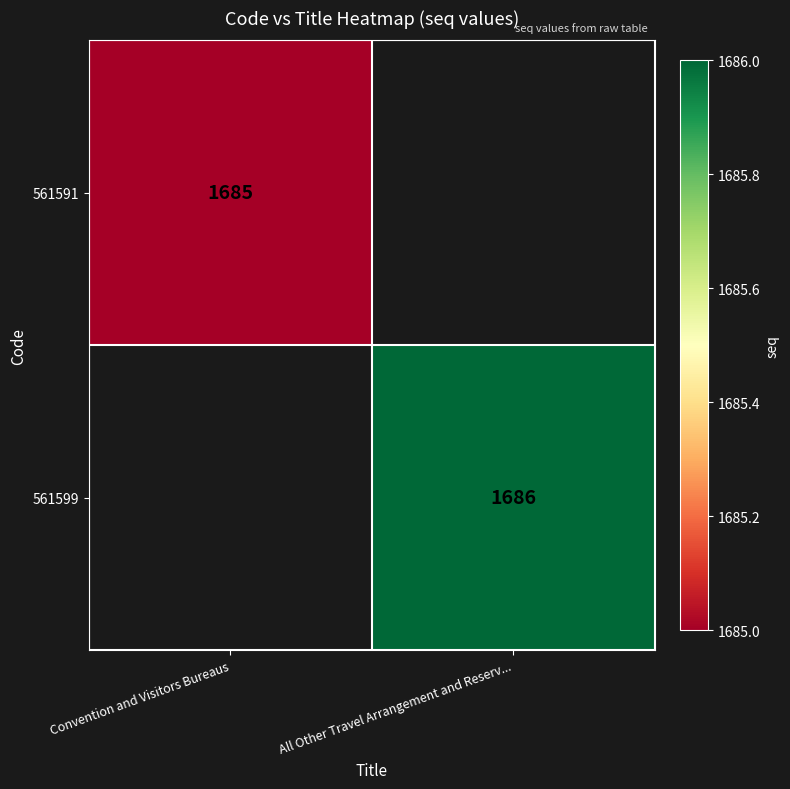

The value of 561599 at All Other Travel Arrangement and Reserv... is 2685.5. True or false?

False